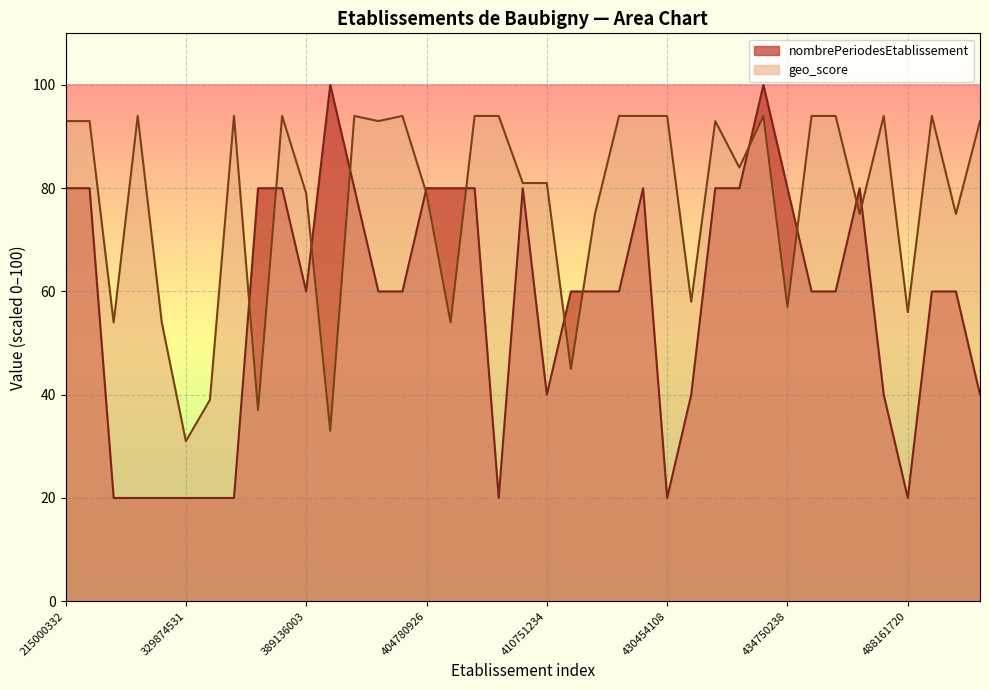

How many values in the geo_score series are below 93?

19